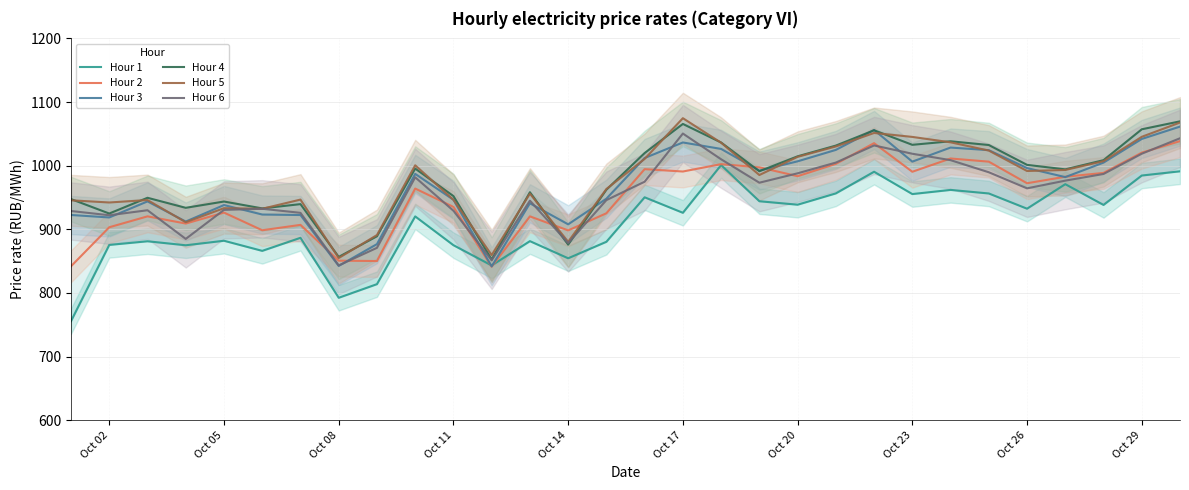

What is the smallest value displayed?

755.7